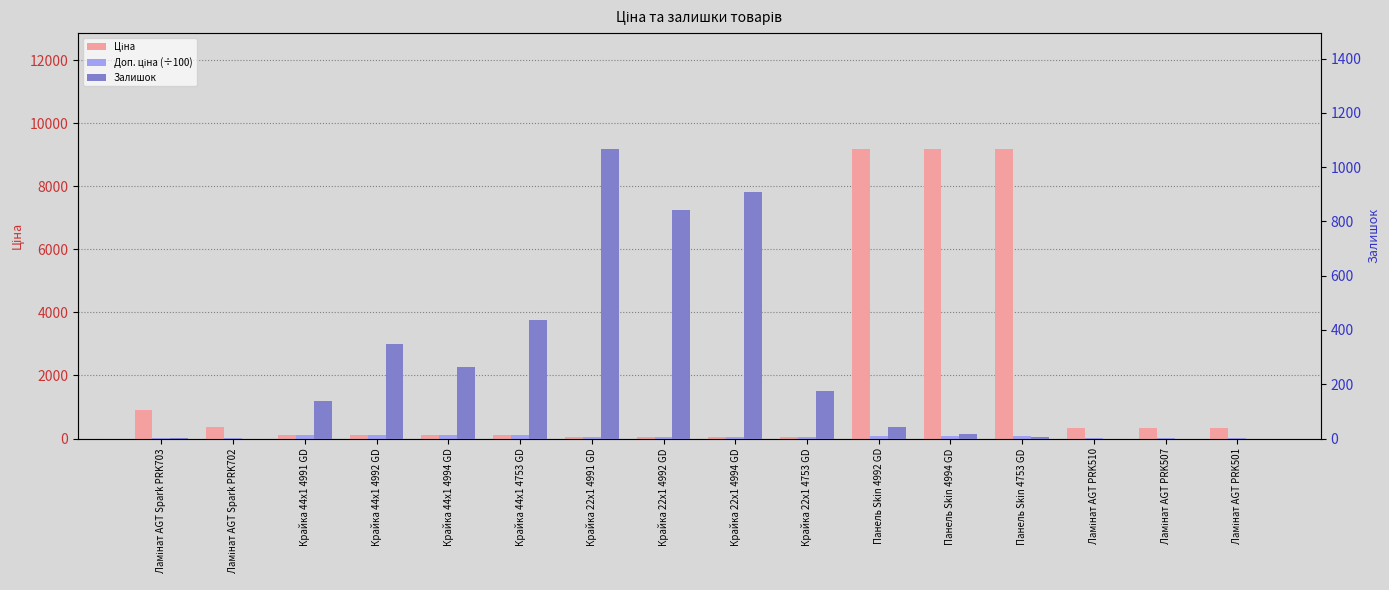

How many bars are there in each group?

3